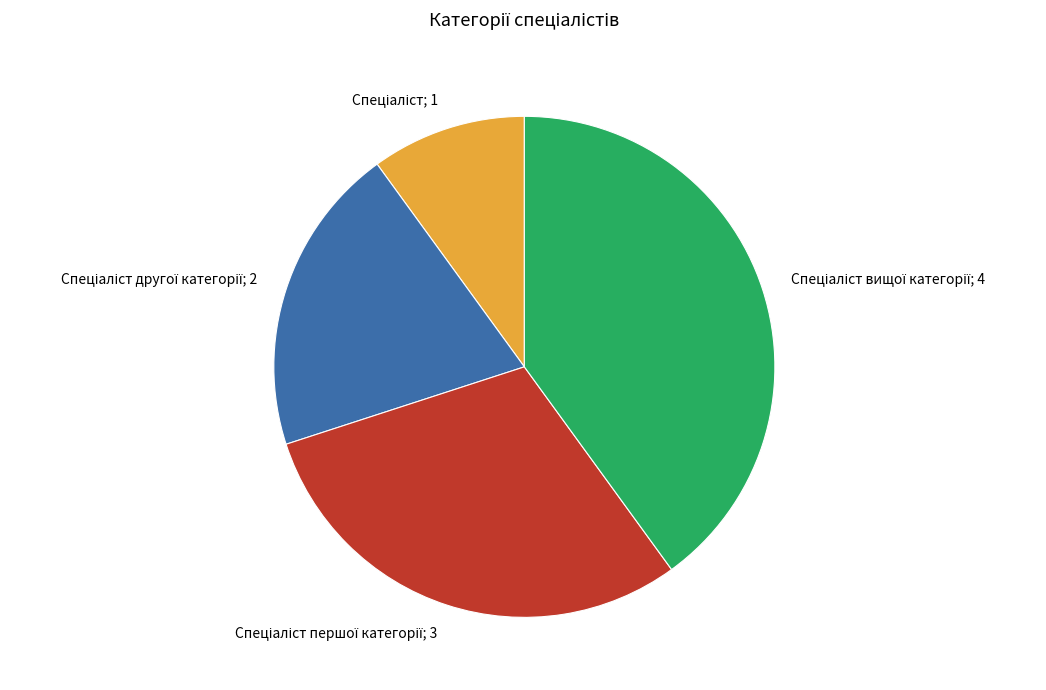

Does any single category account for the majority?

No